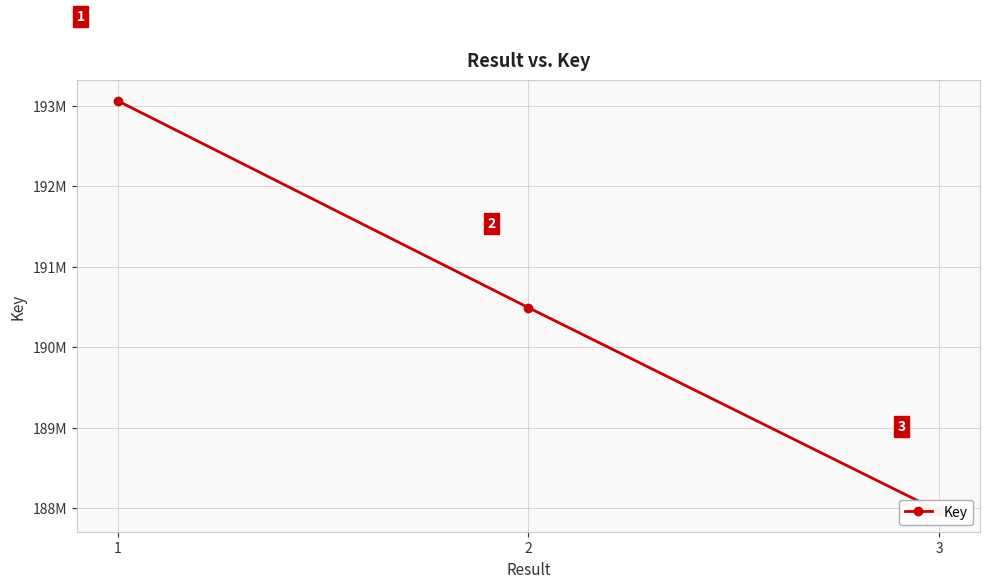

What is the value of the 3rd point from the left?

187962126